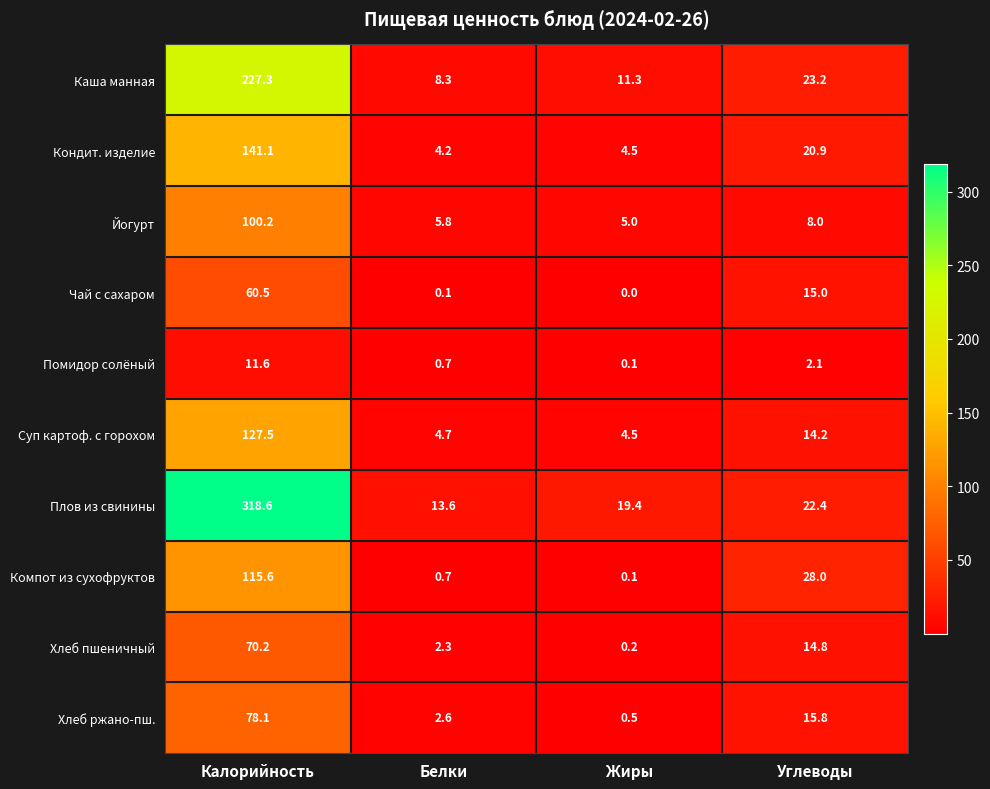

True or false: Хлеб пшеничный has a value of 2.3 at Белки.

True